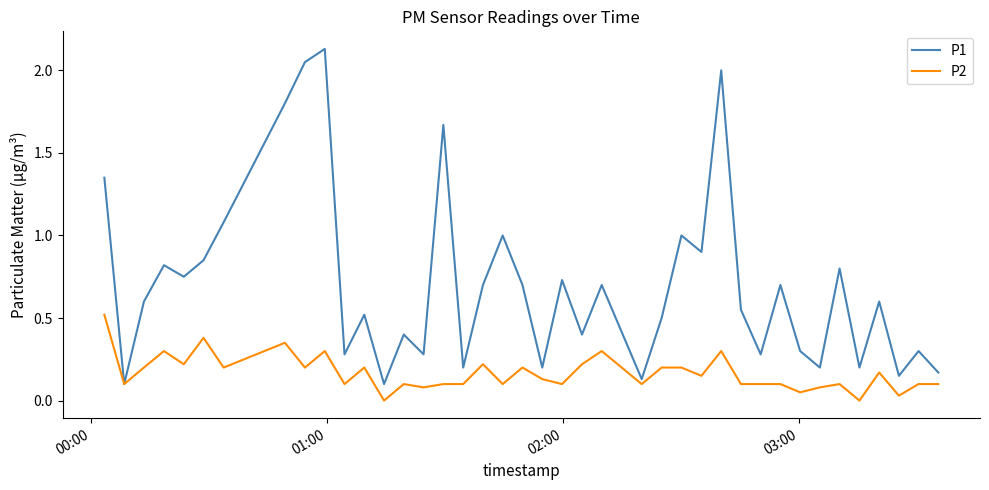

Which series has the widest spread of values?

P1